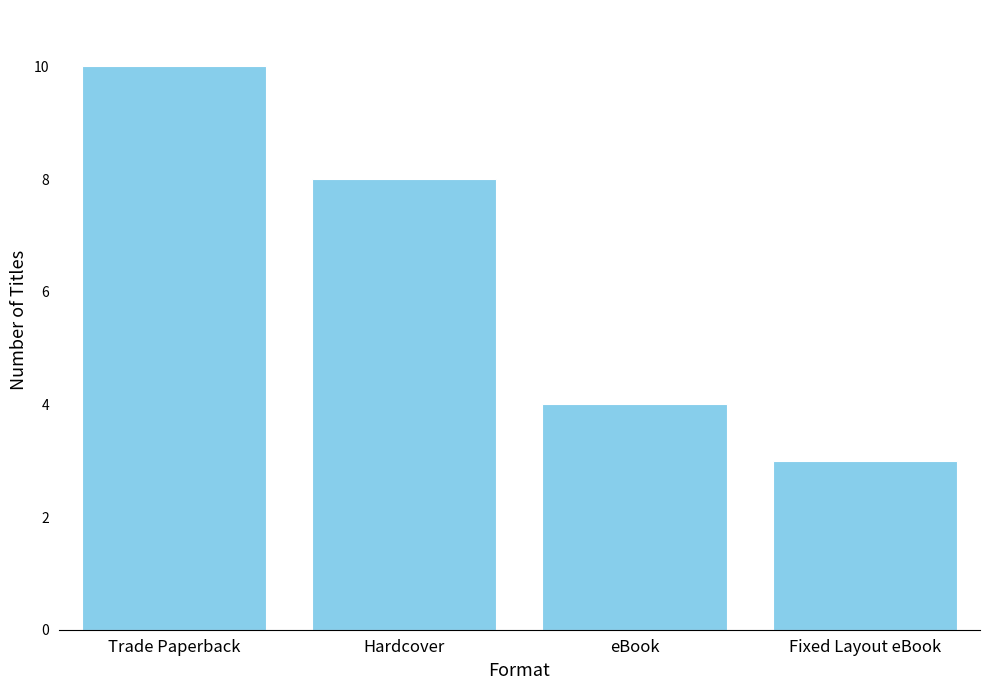

Reading left to right, extract all data points from this chart.

10	8	4	3